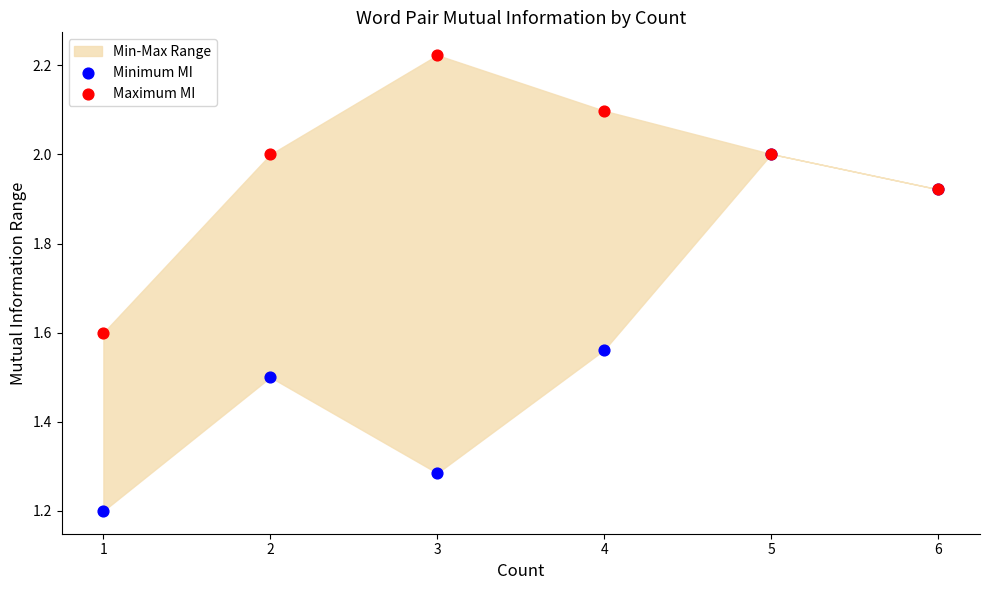

In the Minimum MI series, what Y value is closest to 1?

1.2